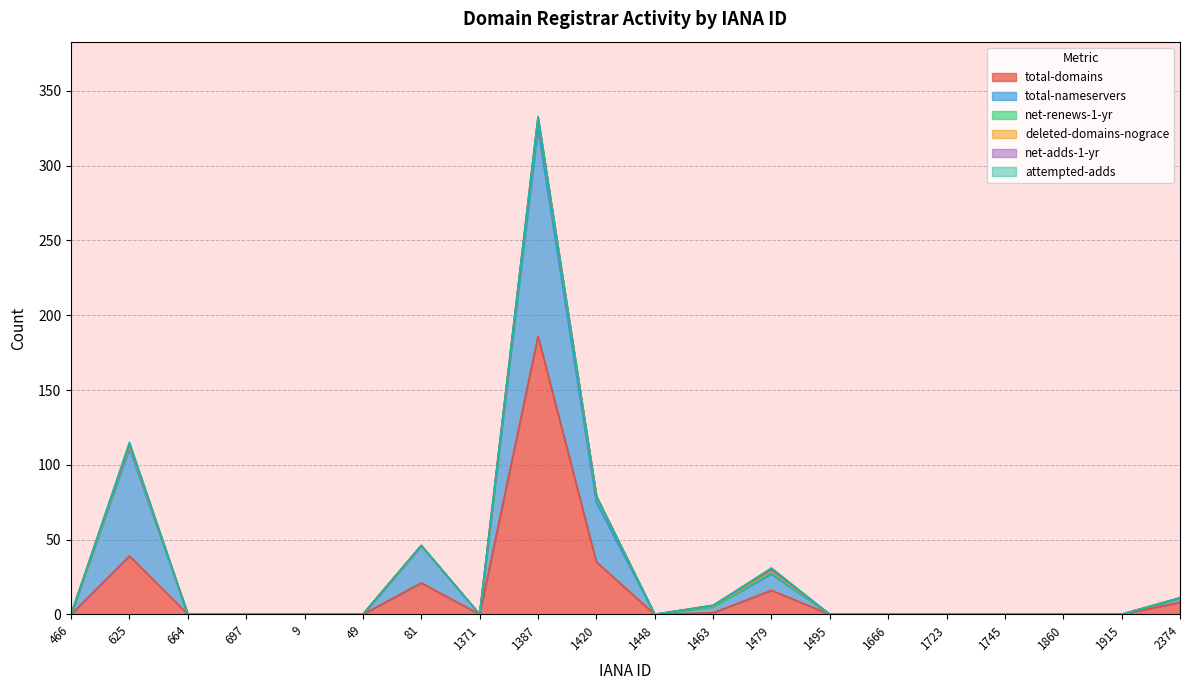

Which category has the lowest value across all series?

466